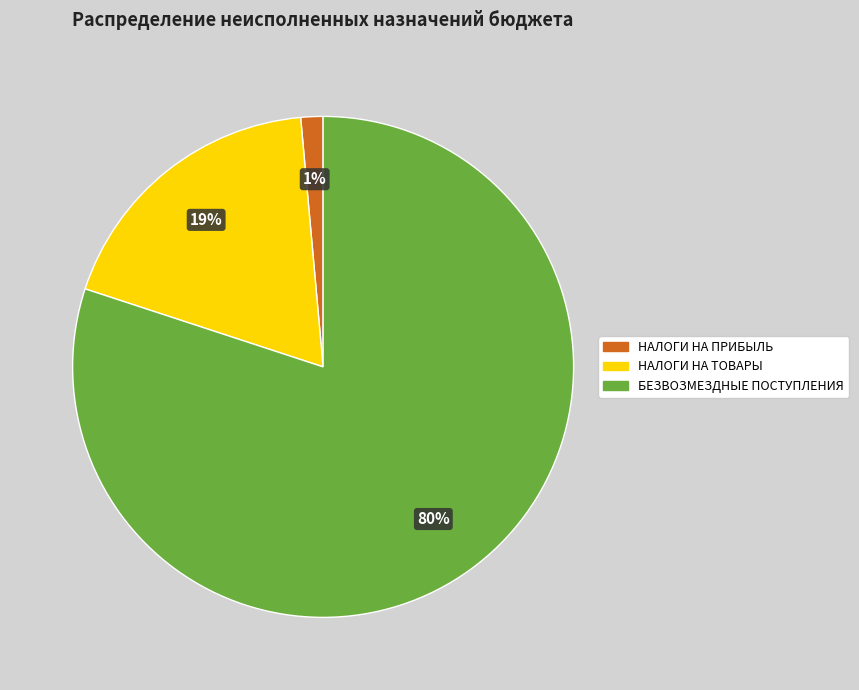

Is there a majority slice in this chart?

Yes